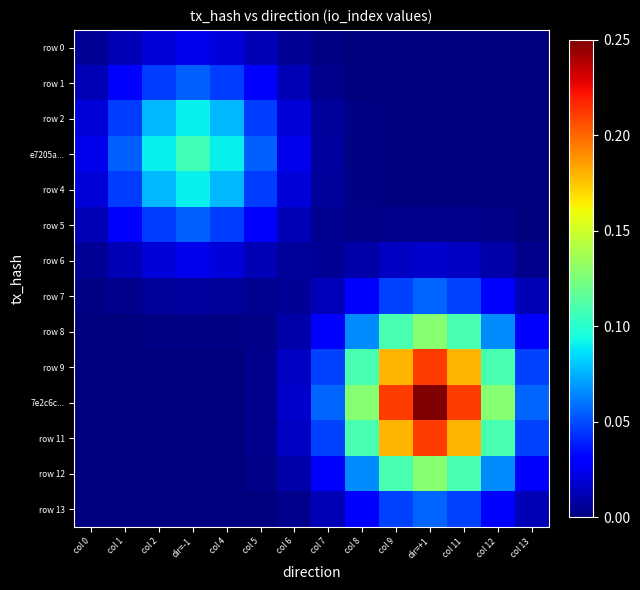

What is the total value across all series at col 2?

0.4